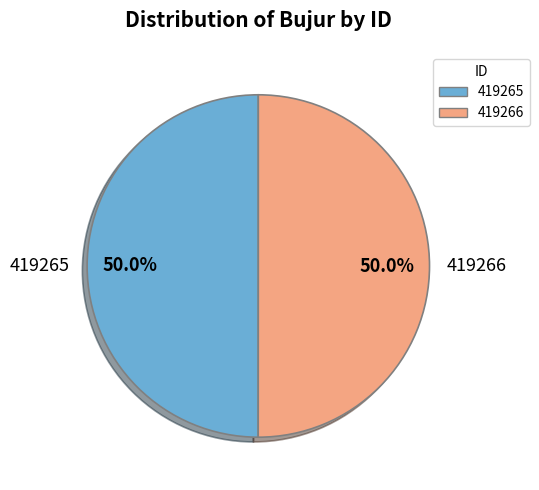

Approximately how many times larger is the value at 419265 compared to 419266?

1.0